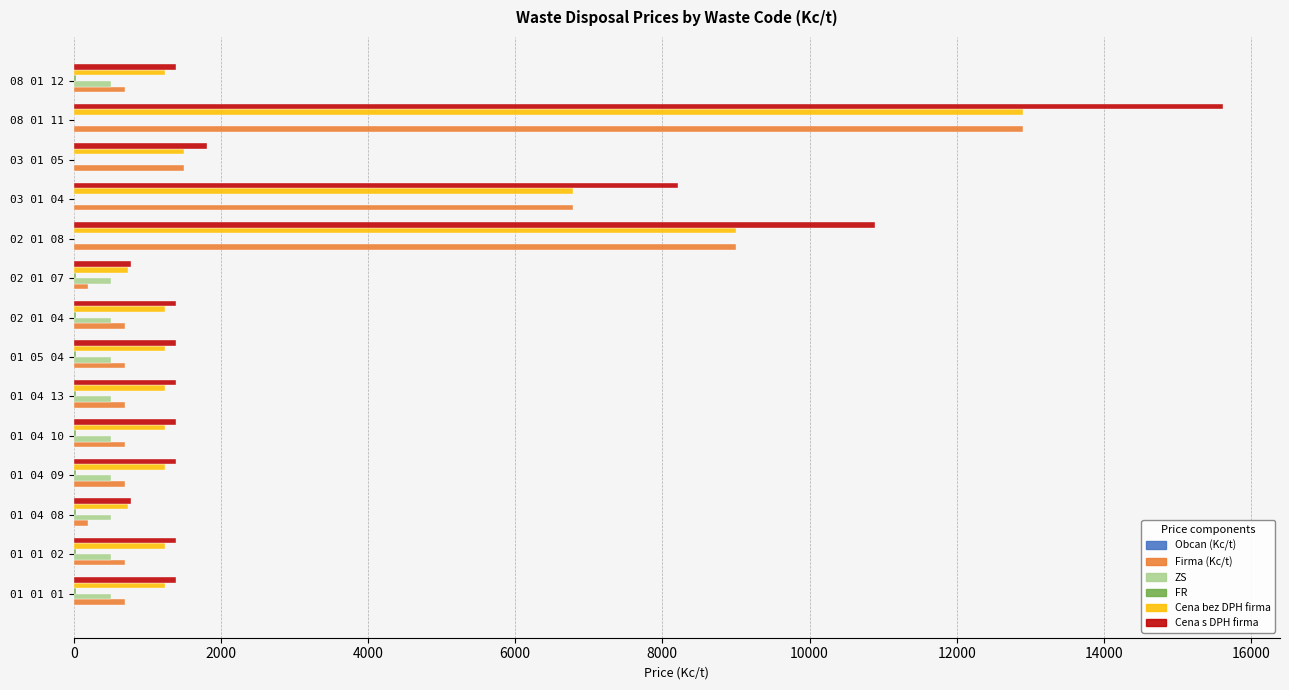

What is the maximum value shown in the chart?

15613.8